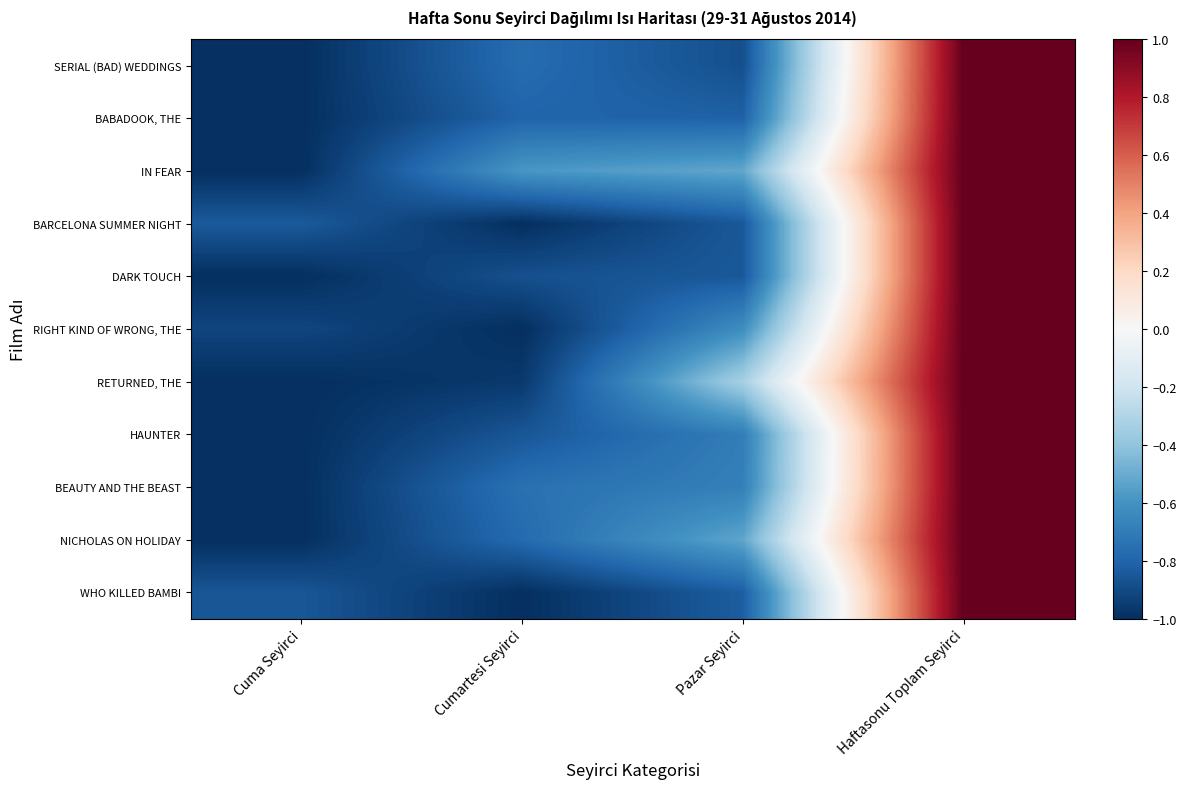

Reading right to left, extract all data points from this chart.

SERIAL (BAD) WEDDINGS: Haftasonu Toplam Seyirci=1.0	Pazar Seyirci=-0.9	Cumartesi Seyirci=-0.8	Cuma Seyirci=-1.0
BABADOOK, THE: Haftasonu Toplam Seyirci=1.0	Pazar Seyirci=-0.8	Cumartesi Seyirci=-0.8	Cuma Seyirci=-1.0
IN FEAR: Haftasonu Toplam Seyirci=1.0	Pazar Seyirci=-0.5	Cumartesi Seyirci=-0.6	Cuma Seyirci=-1.0
BARCELONA SUMMER NIGHT: Haftasonu Toplam Seyirci=1.0	Pazar Seyirci=-0.8	Cumartesi Seyirci=-1.0	Cuma Seyirci=-0.8
DARK TOUCH: Haftasonu Toplam Seyirci=1.0	Pazar Seyirci=-0.8	Cumartesi Seyirci=-0.9	Cuma Seyirci=-1.0
RIGHT KIND OF WRONG, THE: Haftasonu Toplam Seyirci=1.0	Pazar Seyirci=-0.6	Cumartesi Seyirci=-1.0	Cuma Seyirci=-0.9
RETURNED, THE: Haftasonu Toplam Seyirci=1.0	Pazar Seyirci=-0.3	Cumartesi Seyirci=-1.0	Cuma Seyirci=-1.0
HAUNTER: Haftasonu Toplam Seyirci=1.0	Pazar Seyirci=-0.7	Cumartesi Seyirci=-0.9	Cuma Seyirci=-1.0
BEAUTY AND THE BEAST: Haftasonu Toplam Seyirci=1.0	Pazar Seyirci=-0.7	Cumartesi Seyirci=-0.7	Cuma Seyirci=-1.0
NICHOLAS ON HOLIDAY: Haftasonu Toplam Seyirci=1.0	Pazar Seyirci=-0.5	Cumartesi Seyirci=-0.8	Cuma Seyirci=-1.0
WHO KILLED BAMBI: Haftasonu Toplam Seyirci=1.0	Pazar Seyirci=-0.8	Cumartesi Seyirci=-1.0	Cuma Seyirci=-0.9